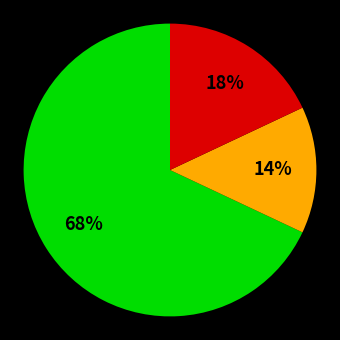

Count the number of slices in the pie.

3